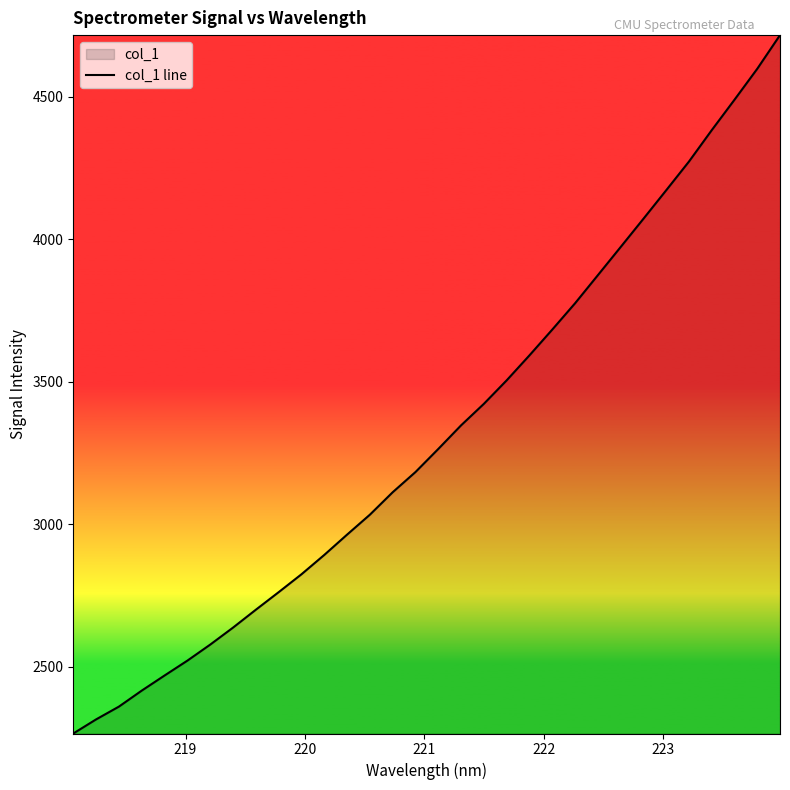

How many data points are above 3264?

16